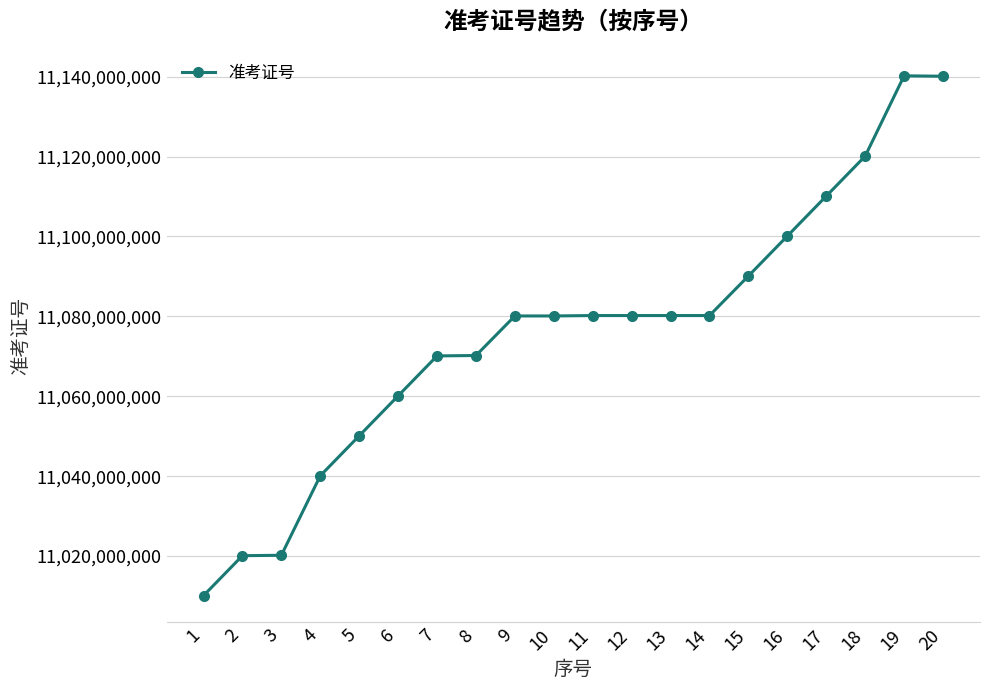

What is the difference between the second highest and second lowest values?

119999796